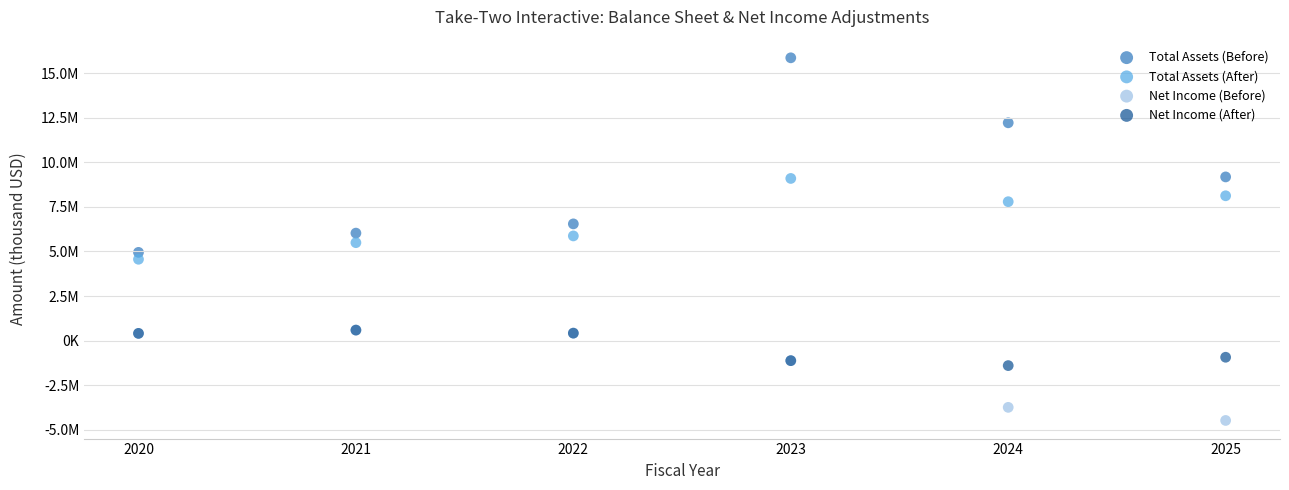

What are all the series names shown in the legend?

Total Assets (Before), Total Assets (After), Net Income (Before), Net Income (After)